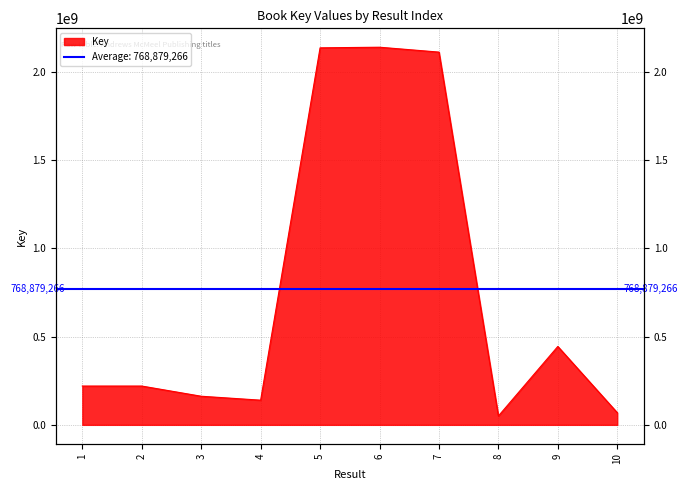

Which has a higher value, 1 or 8?

1